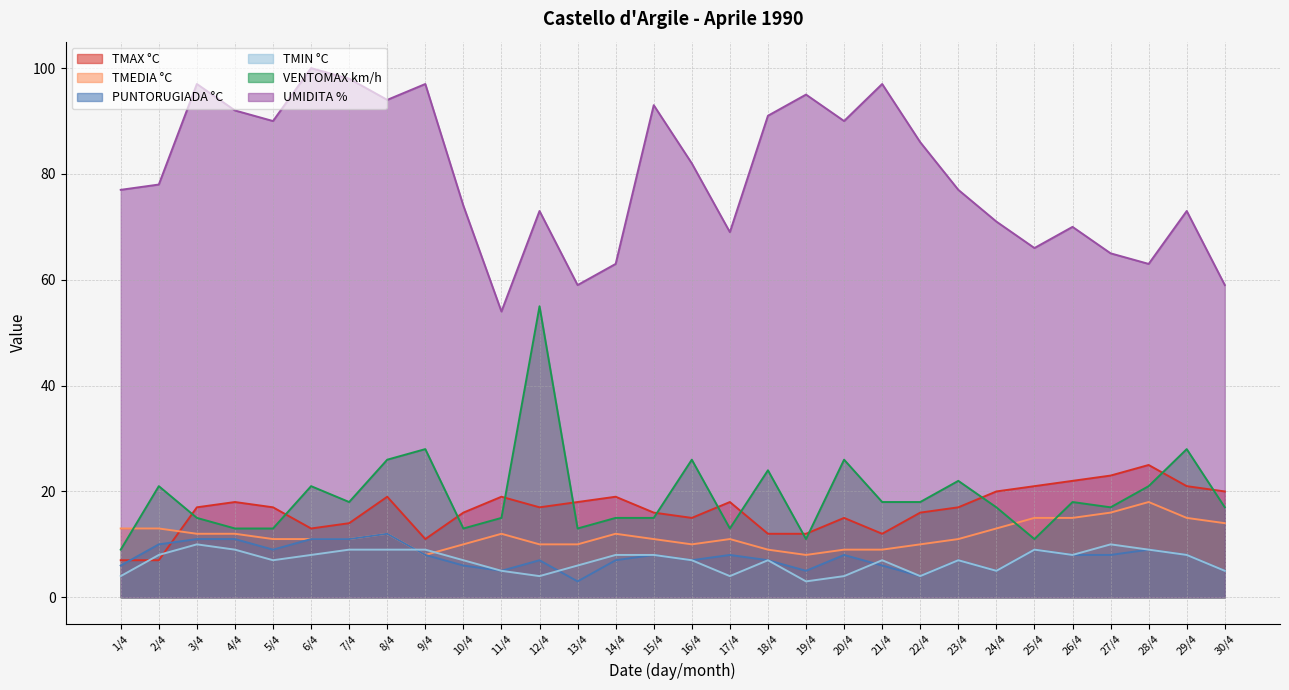

How many lines are shown in the chart?

6